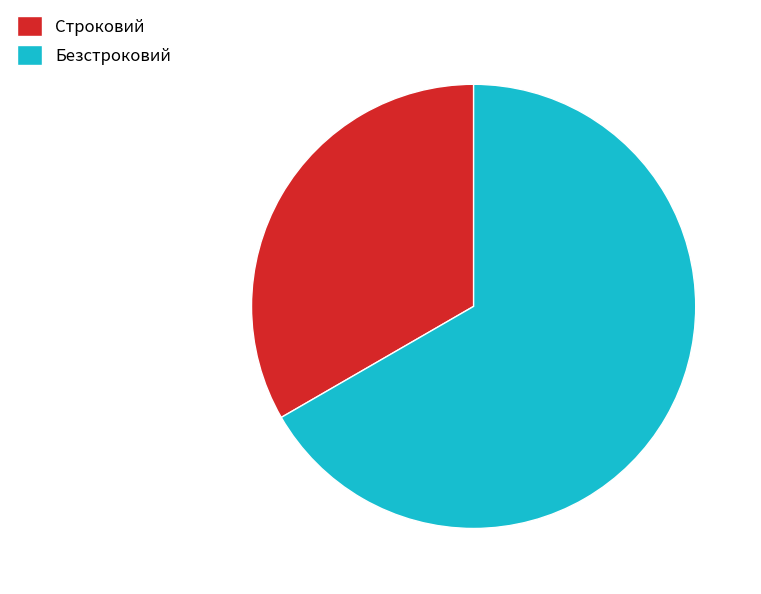

Is the sum of Безстроковий and Строковий greater than half?

Yes